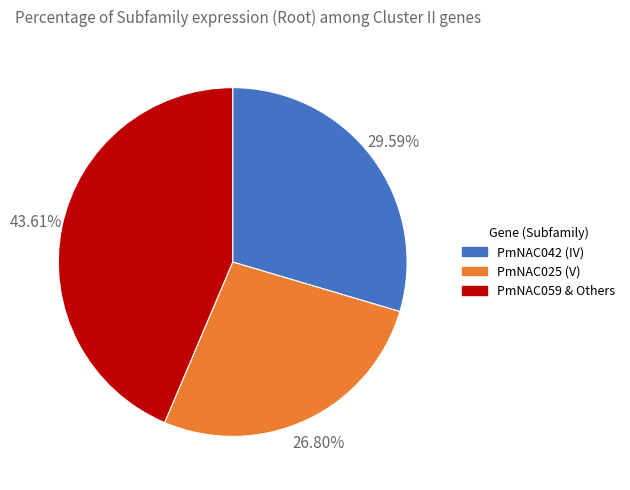

Combined, do PmNAC025 (V) and PmNAC059 & Others account for over 50%?

Yes